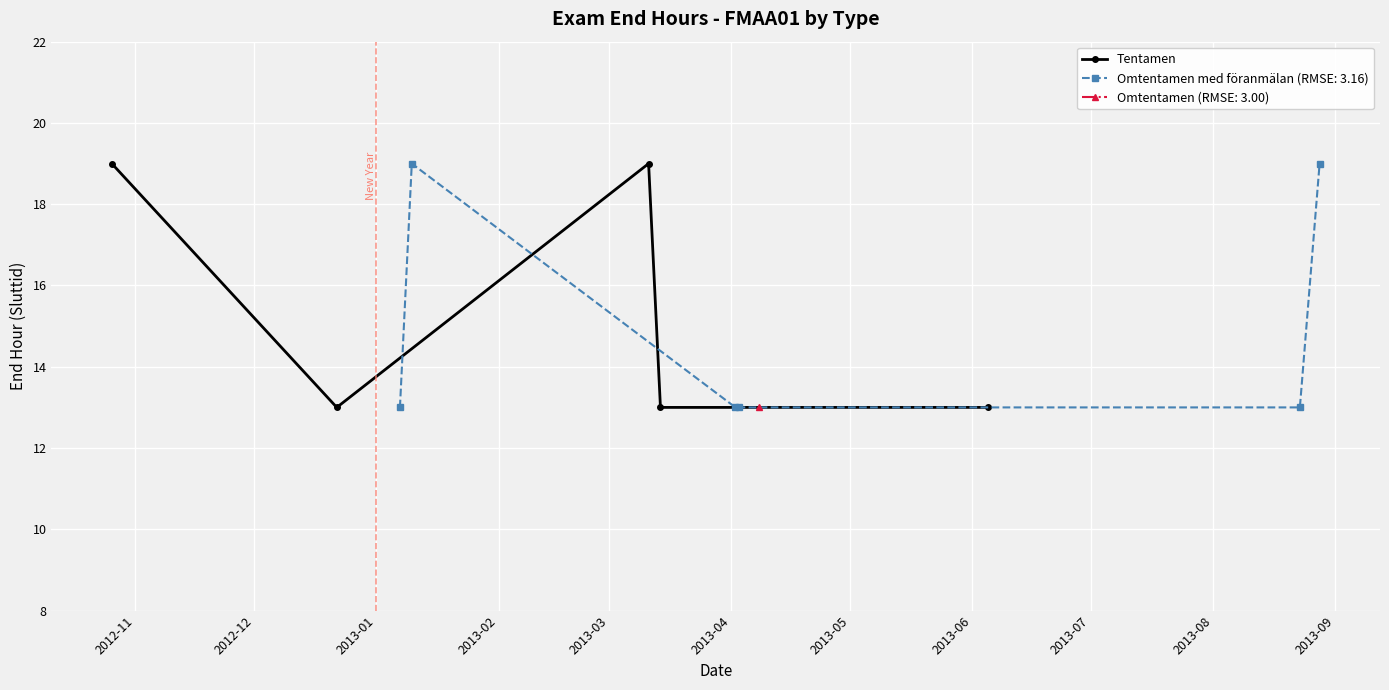

What is the value of the Tentamen point at the 2nd from the left?

13